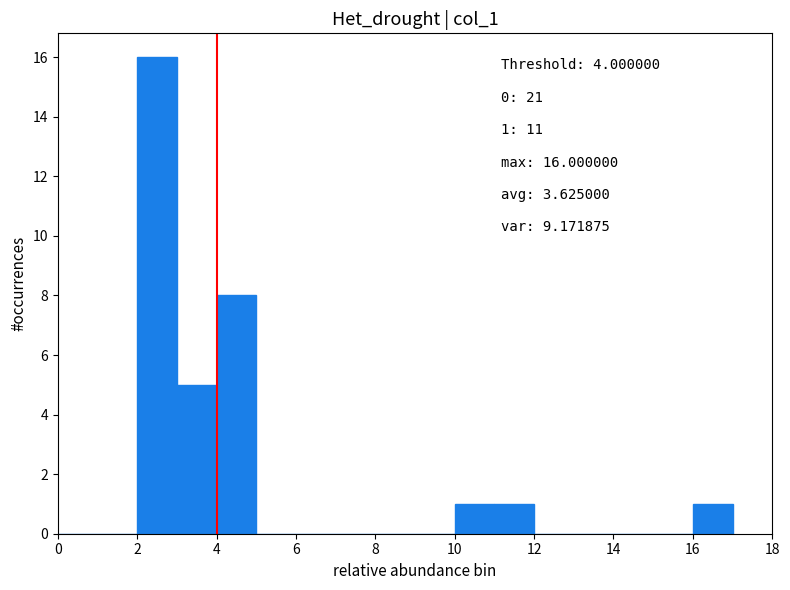

Over which range of the x-axis is the bar tallest?

2 to 3